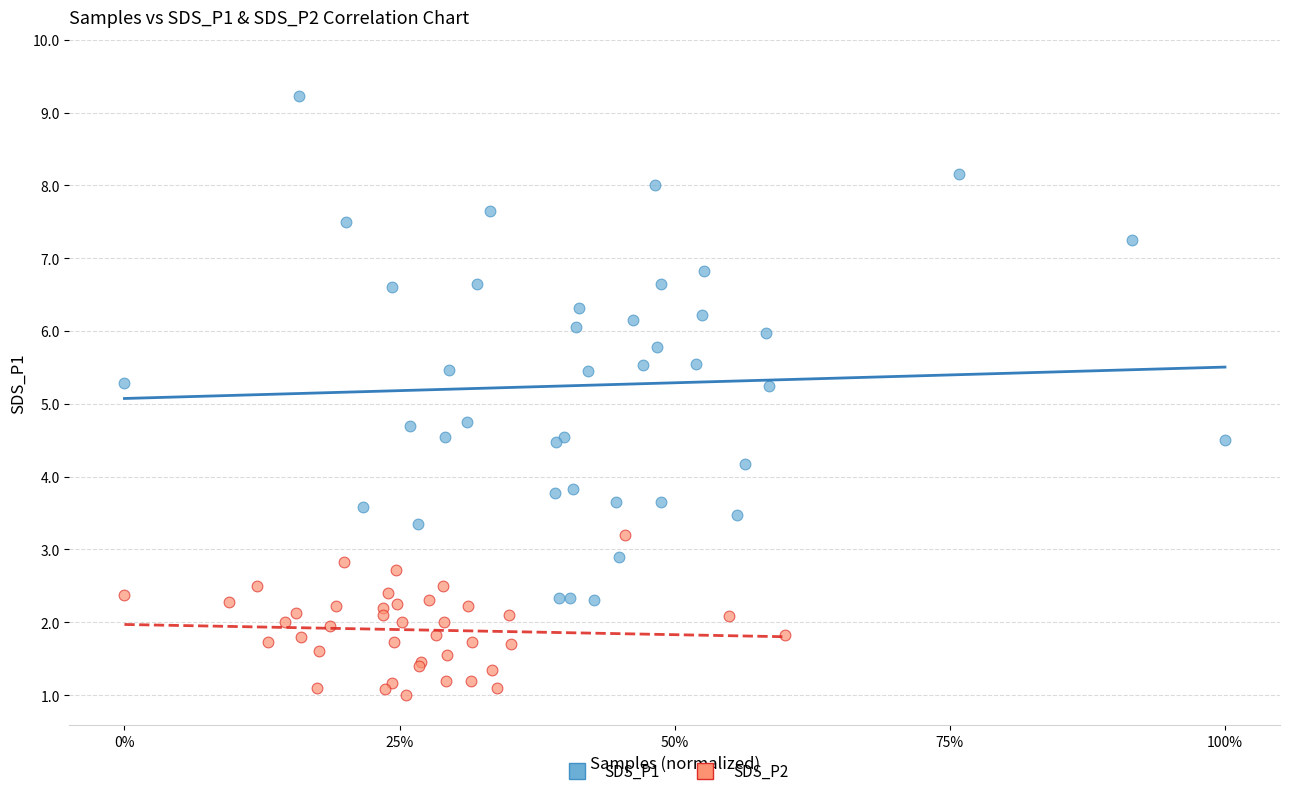

Which series contains the highest Y value?

SDS_P1